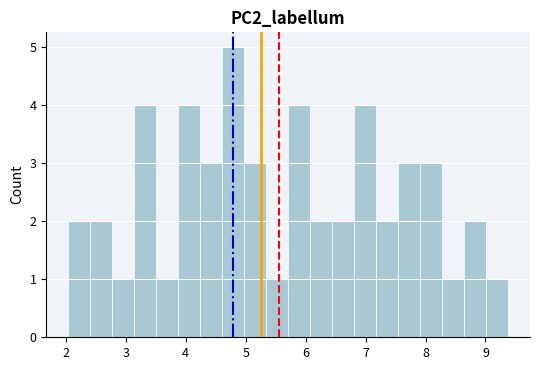

Read against the x-axis, roughly where is the centre of the tallest bar?

4.8